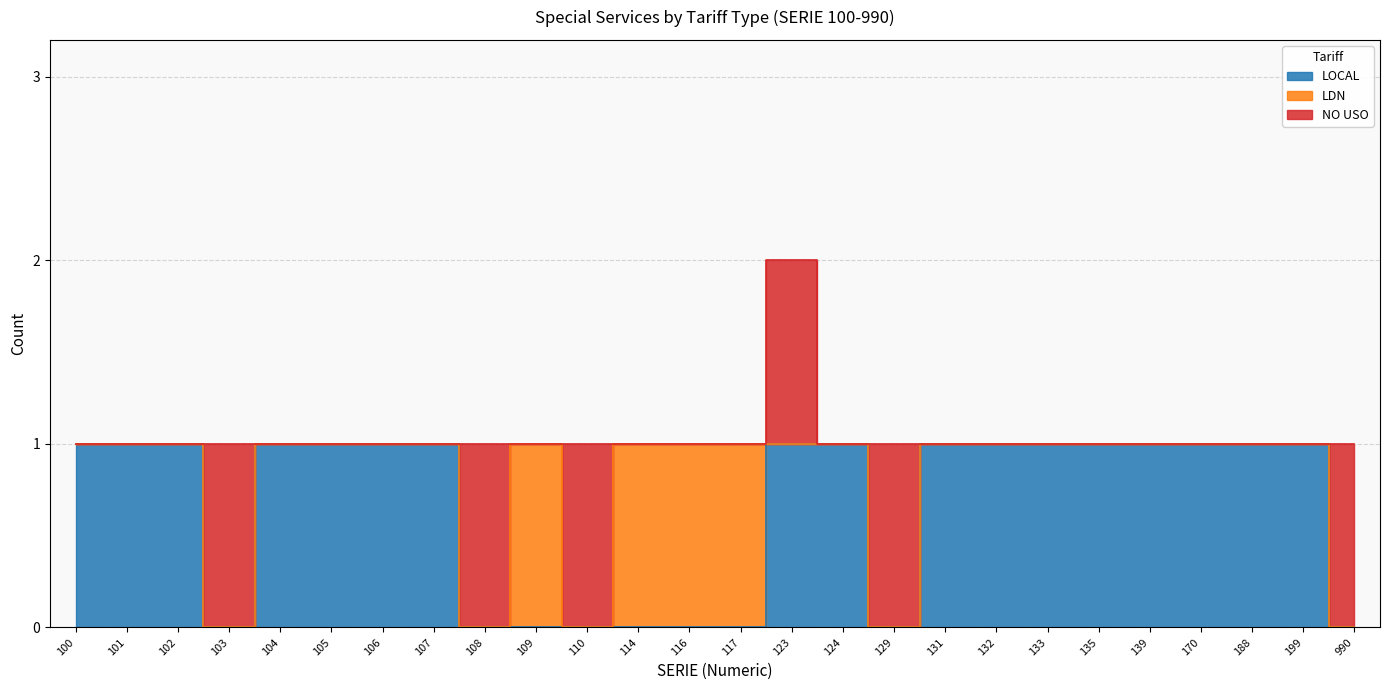

List the labels in order of LDN value, smallest first.

100, 101, 102, 103, 104, 105, 106, 107, 108, 110, 123, 124, 129, 131, 132, 133, 135, 139, 170, 188, 199, 990, 109, 114, 116, 117